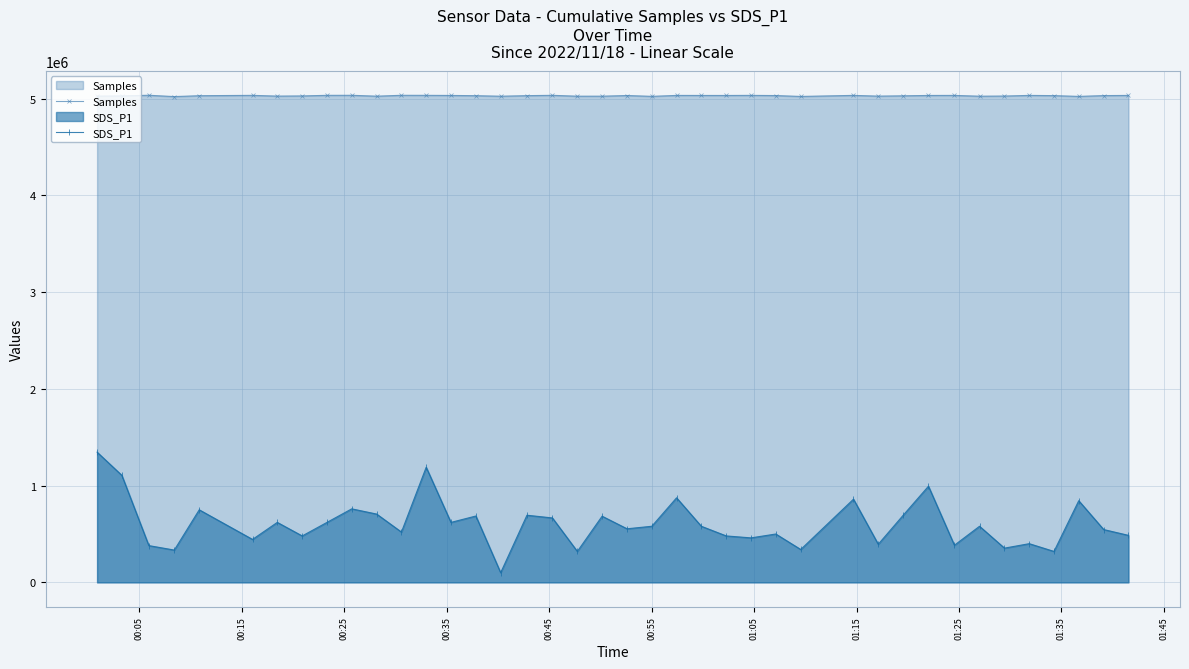

Which series has the largest total across all categories?

Samples